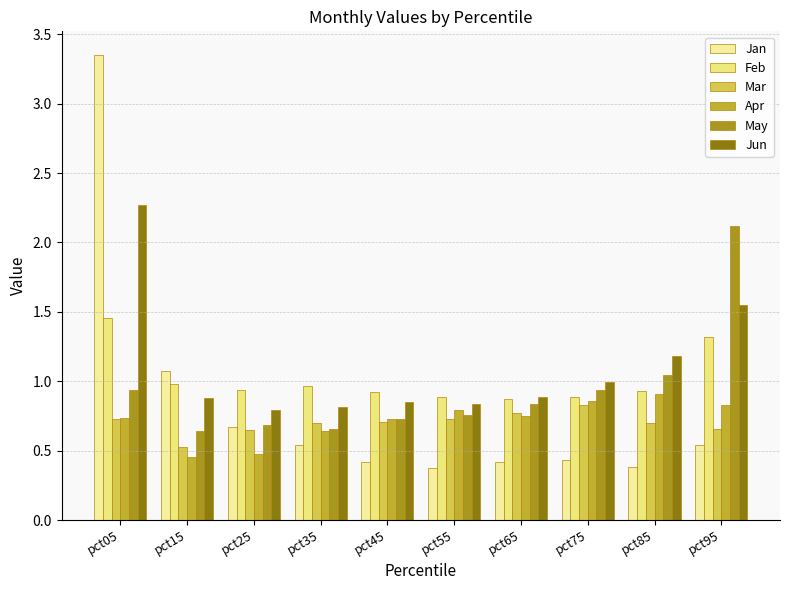

Reading left to right, extract all data points from this chart.

Jan: pct05=3.4	pct15=1.1	pct25=0.7	pct35=0.5	pct45=0.4	pct55=0.4	pct65=0.4	pct75=0.4	pct85=0.4	pct95=0.5
Feb: pct05=1.5	pct15=1.0	pct25=0.9	pct35=1.0	pct45=0.9	pct55=0.9	pct65=0.9	pct75=0.9	pct85=0.9	pct95=1.3
Mar: pct05=0.7	pct15=0.5	pct25=0.6	pct35=0.7	pct45=0.7	pct55=0.7	pct65=0.8	pct75=0.8	pct85=0.7	pct95=0.7
Apr: pct05=0.7	pct15=0.5	pct25=0.5	pct35=0.6	pct45=0.7	pct55=0.8	pct65=0.8	pct75=0.9	pct85=0.9	pct95=0.8
May: pct05=0.9	pct15=0.6	pct25=0.7	pct35=0.7	pct45=0.7	pct55=0.8	pct65=0.8	pct75=0.9	pct85=1.0	pct95=2.1
Jun: pct05=2.3	pct15=0.9	pct25=0.8	pct35=0.8	pct45=0.9	pct55=0.8	pct65=0.9	pct75=1.0	pct85=1.2	pct95=1.5